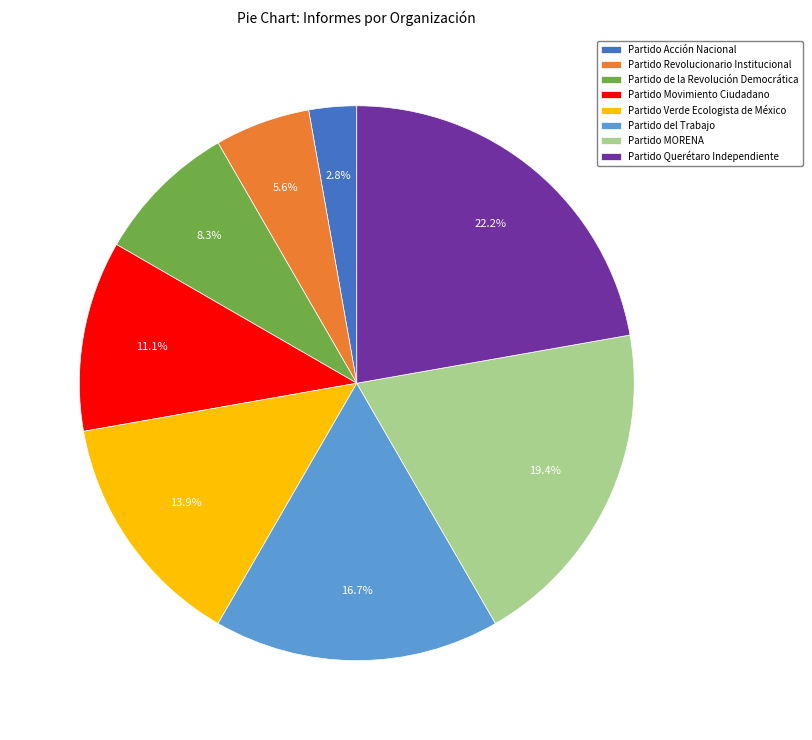

How much of the chart is everything except Partido Querétaro Independiente?

77.8%